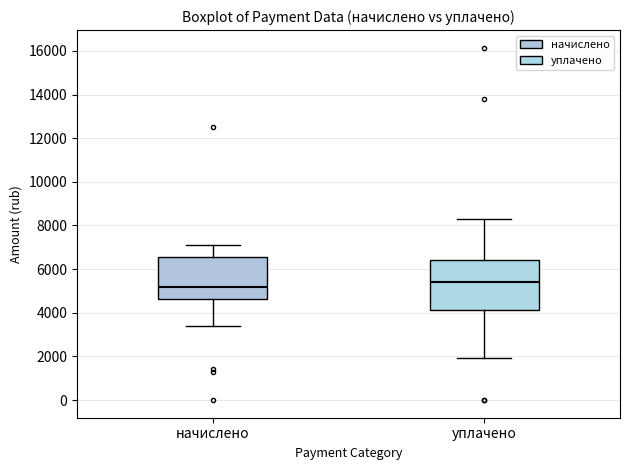

Which box has the lowest median line?

начислено